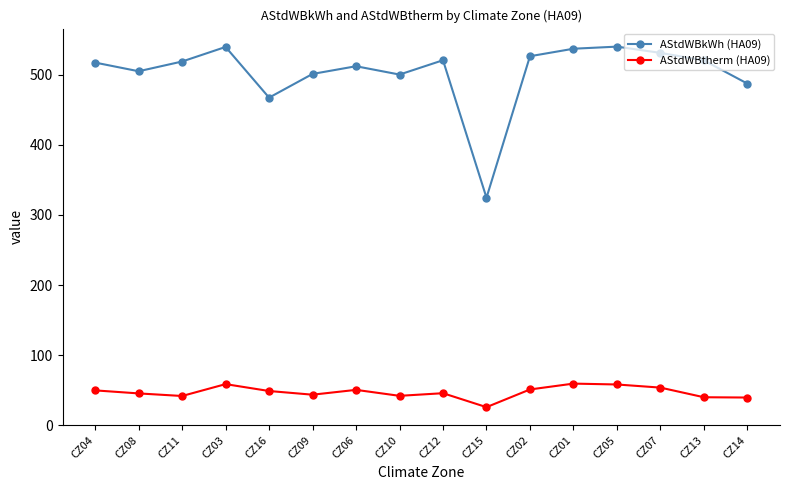

True or false: AStdWBkWh (HA09) and AStdWBtherm (HA09) intersect in this chart.

False